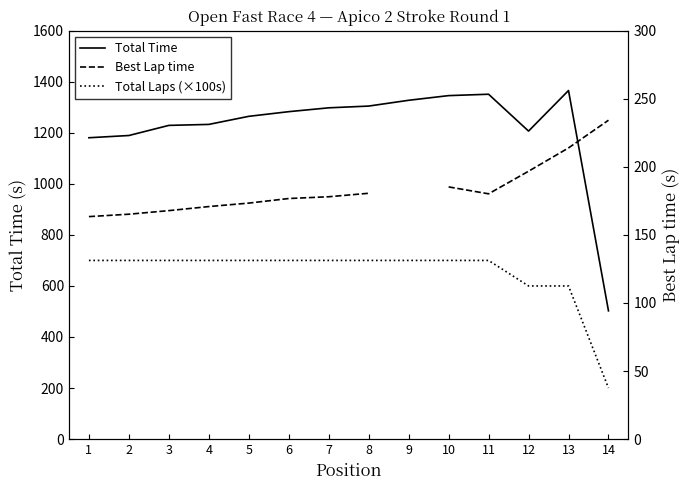

Is the value of Total Time at 4 greater than the value of Best Lap time at 4?

Yes